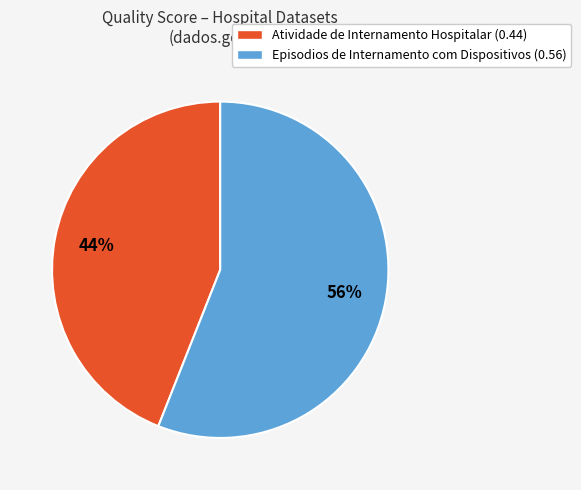

Rank the categories by value from highest to lowest.

Episodios de Internamento com Dispositivos, Atividade de Internamento Hospitalar